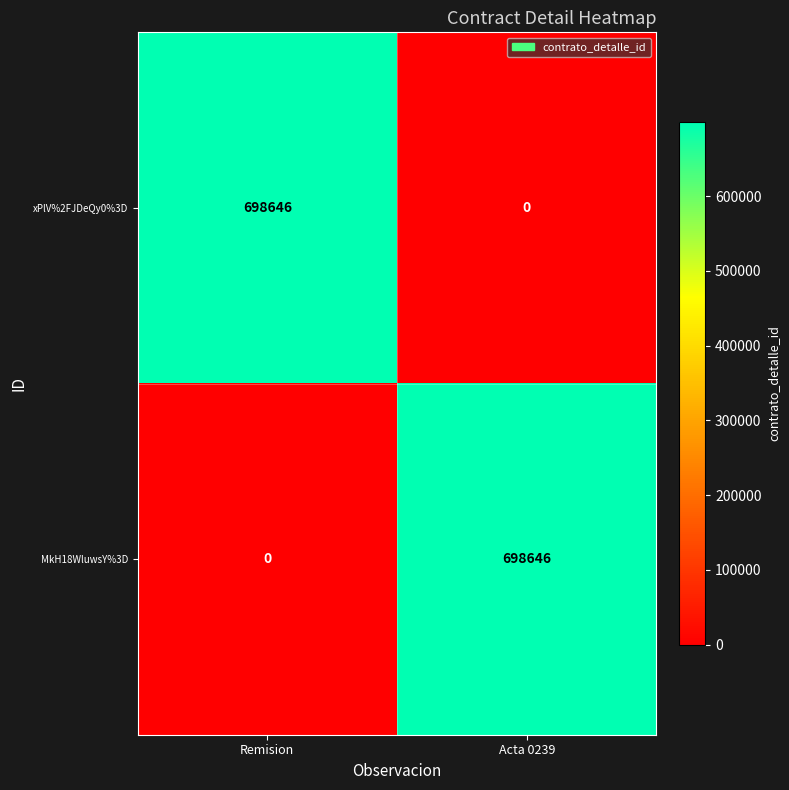

What is the difference between the highest and lowest values at Remision?

698646